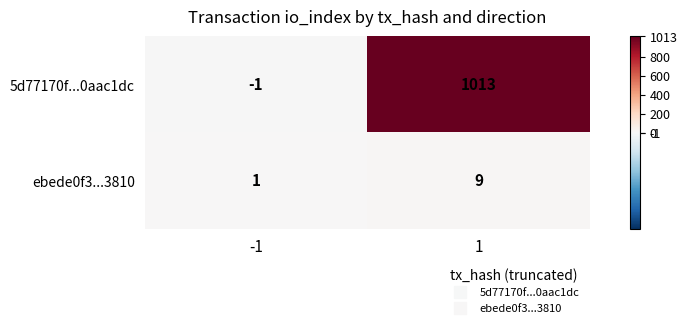

Which series has the largest total across all categories?

5d77170f...0aac1dc